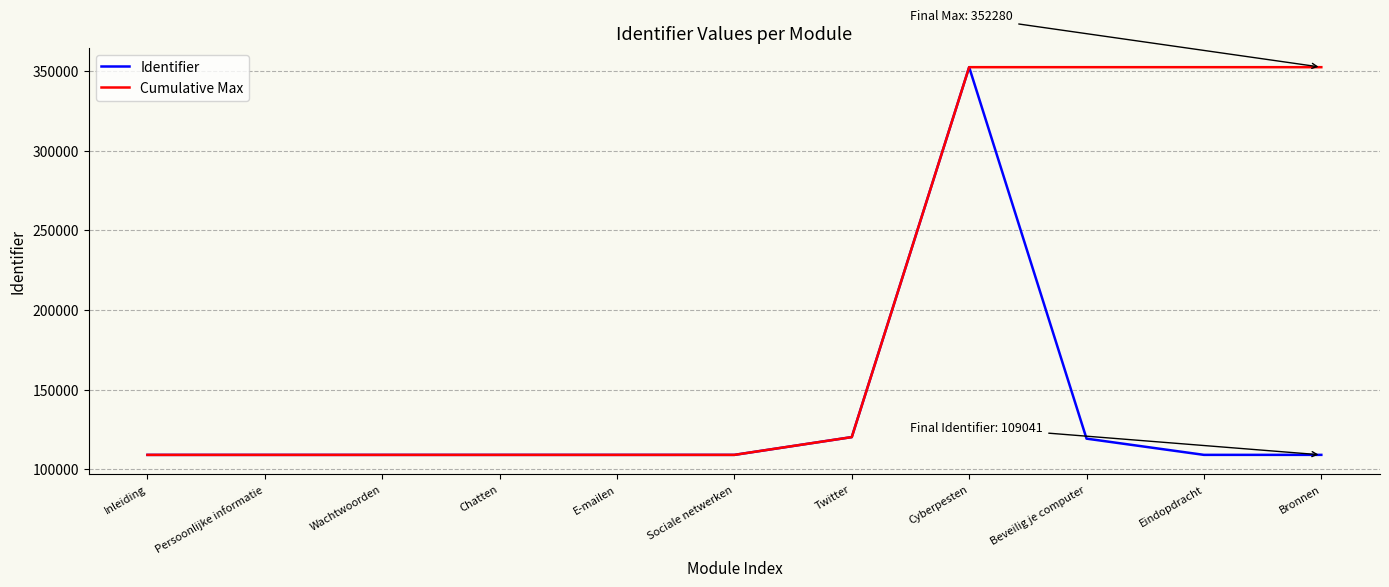

True or false: Cumulative Max has a value of 109027 at Wachtwoorden.

True